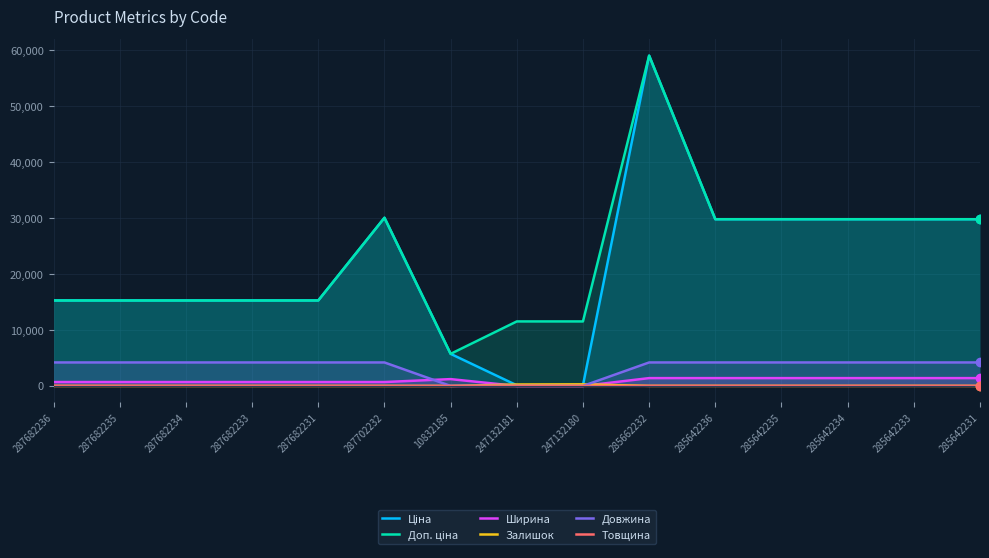

At how many categories does at least one series exceed 22610?

7